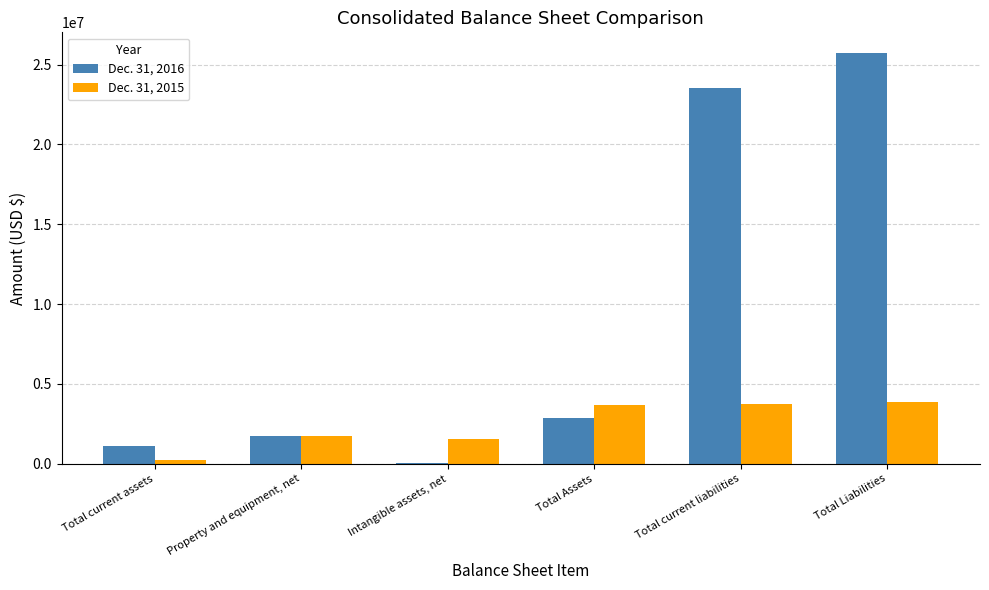

Which series changed the most between Property and equipment, net and Total Assets?

Dec. 31, 2015